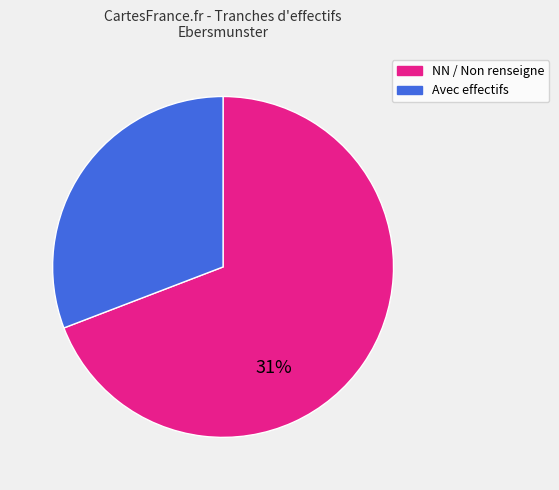

Which slice is the largest?

NN